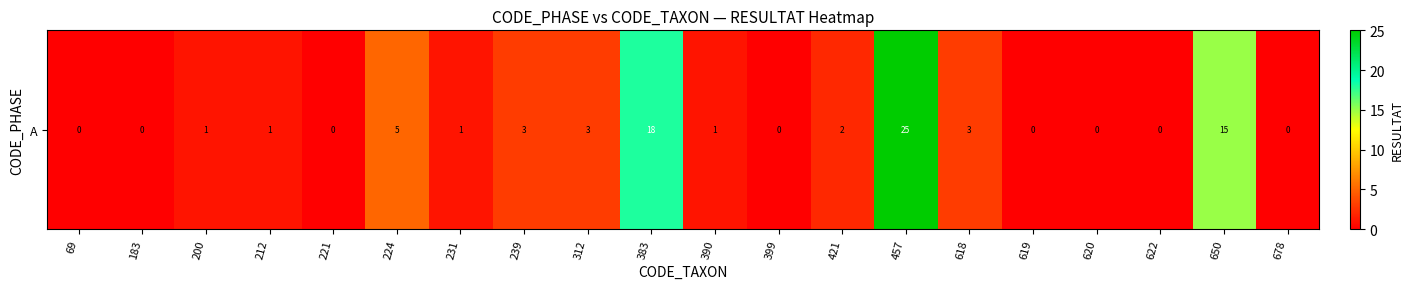

Count the number of categories in the chart.

20